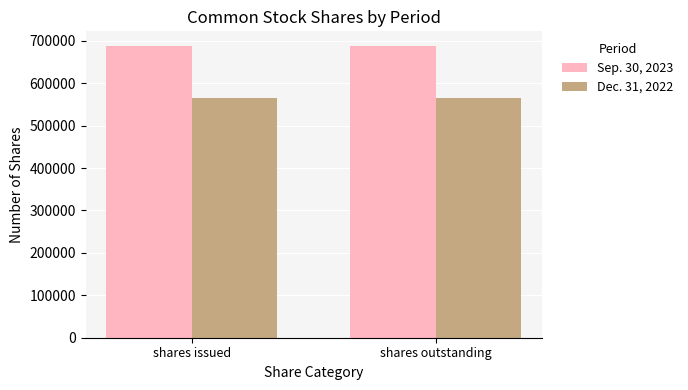

What is the total value across all series at shares outstanding?

1251773